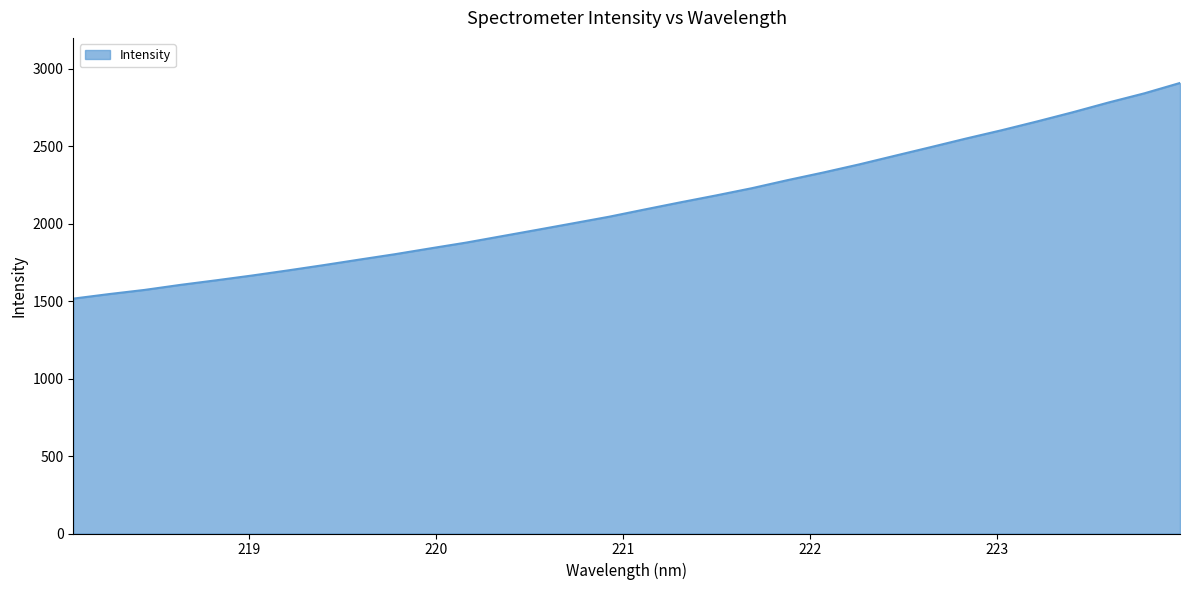

What is the sum of all values?

67803.5